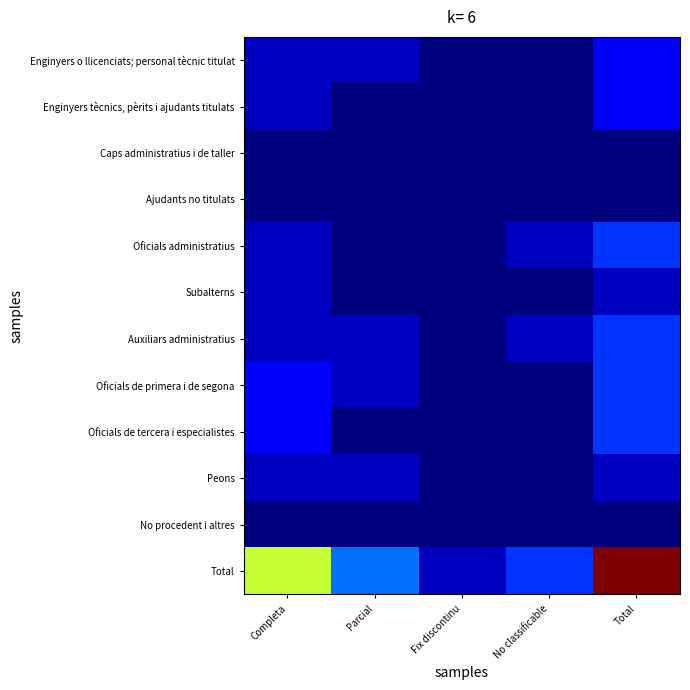

Between No classificable and Parcial, which is larger?

Parcial